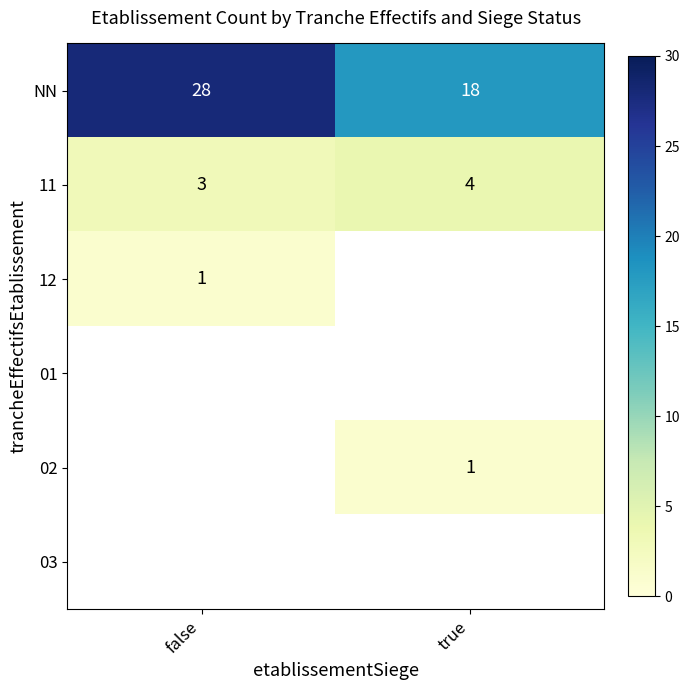

True or false: 11 has a value of 4 at true.

True